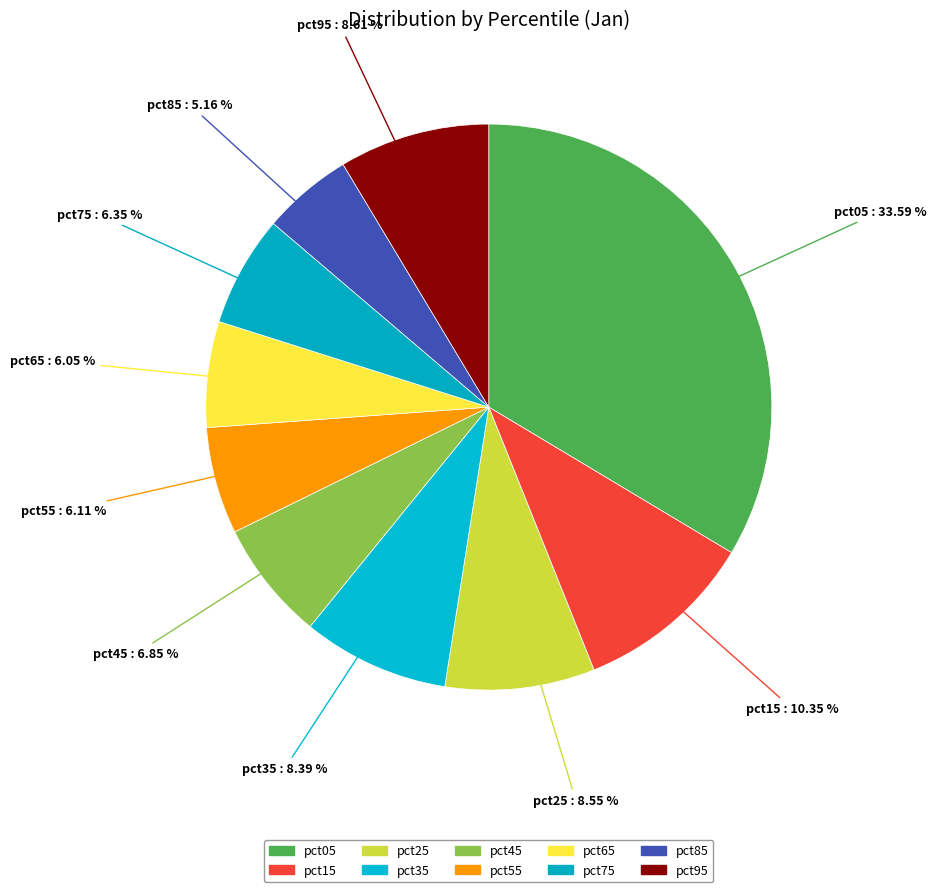

Count the number of slices in the pie.

10